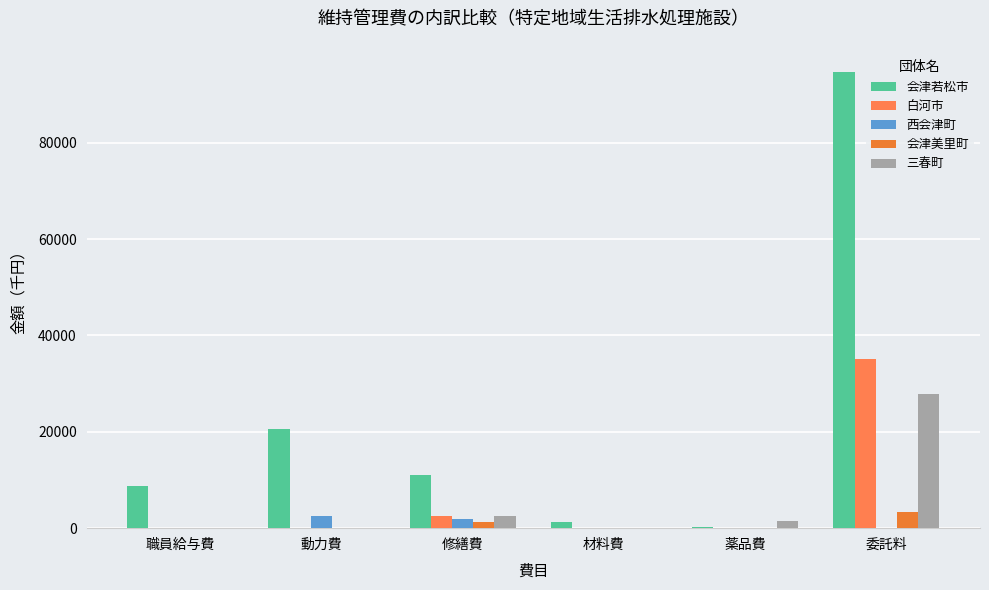

The value of 西会津町 at 修繕費 is 1812. True or false?

True